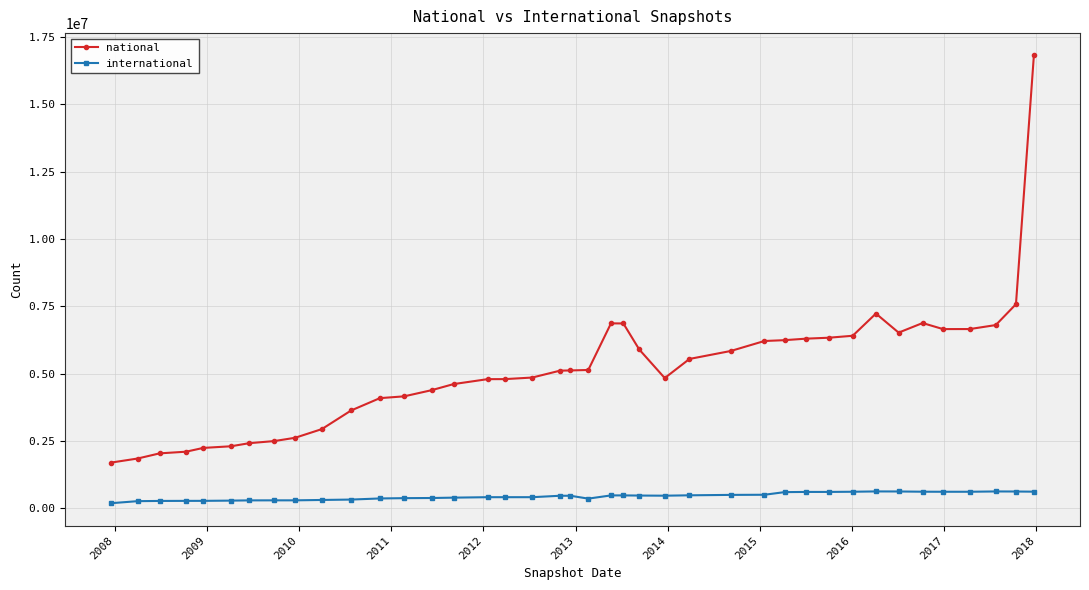

List the series in order of their peak value, lowest first.

international, national